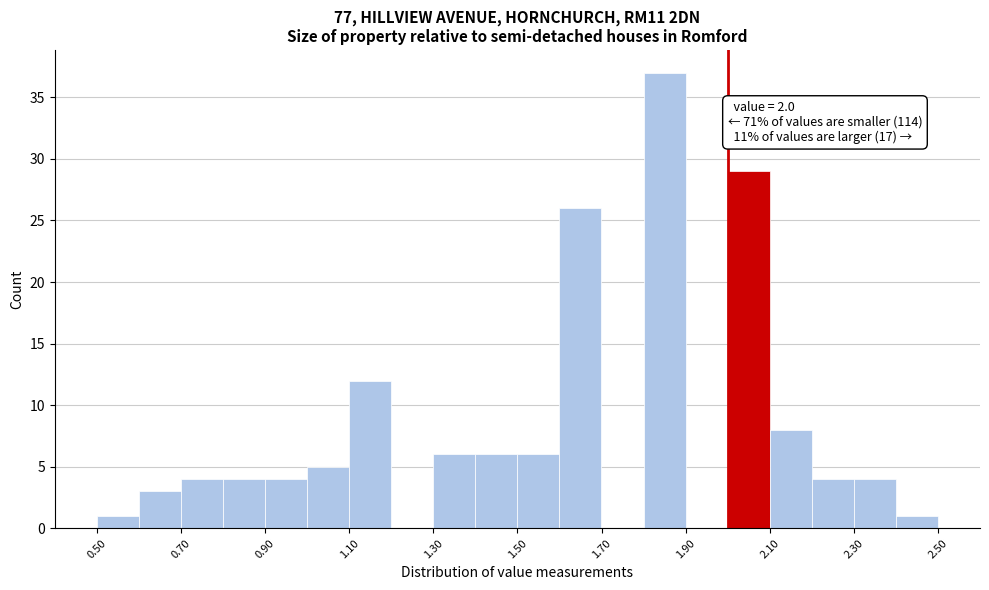

Which range on the x-axis has the tallest bar?

1.8 to 1.9